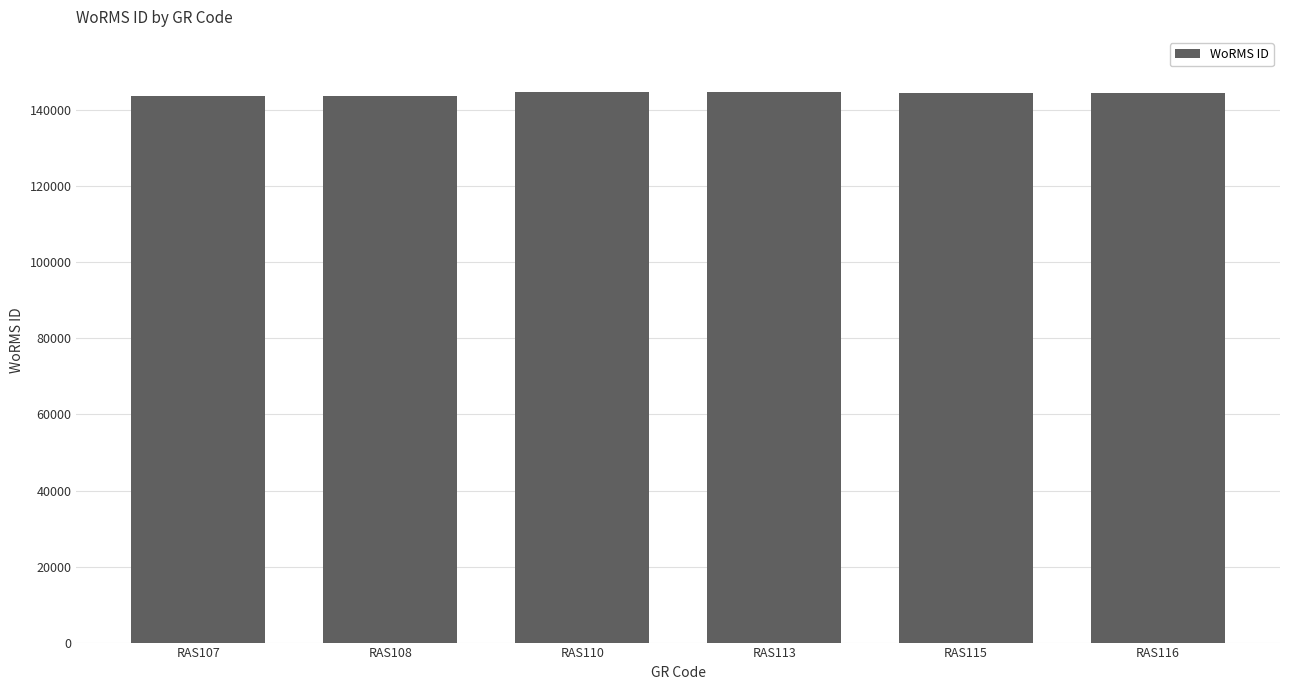

Is it true that the value at RAS108 is 143834?

True